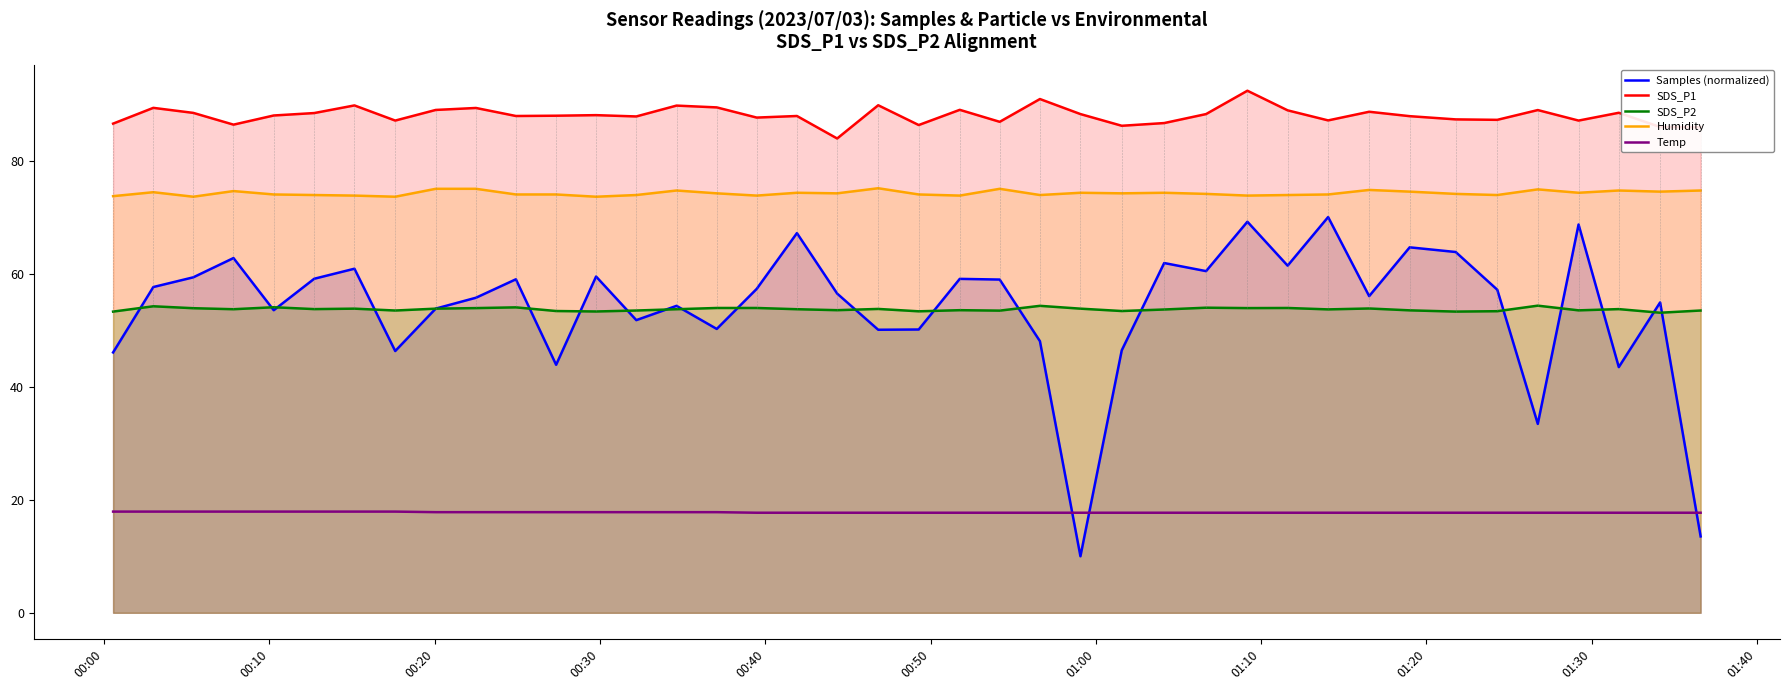

How many distinct data groups are displayed?

5